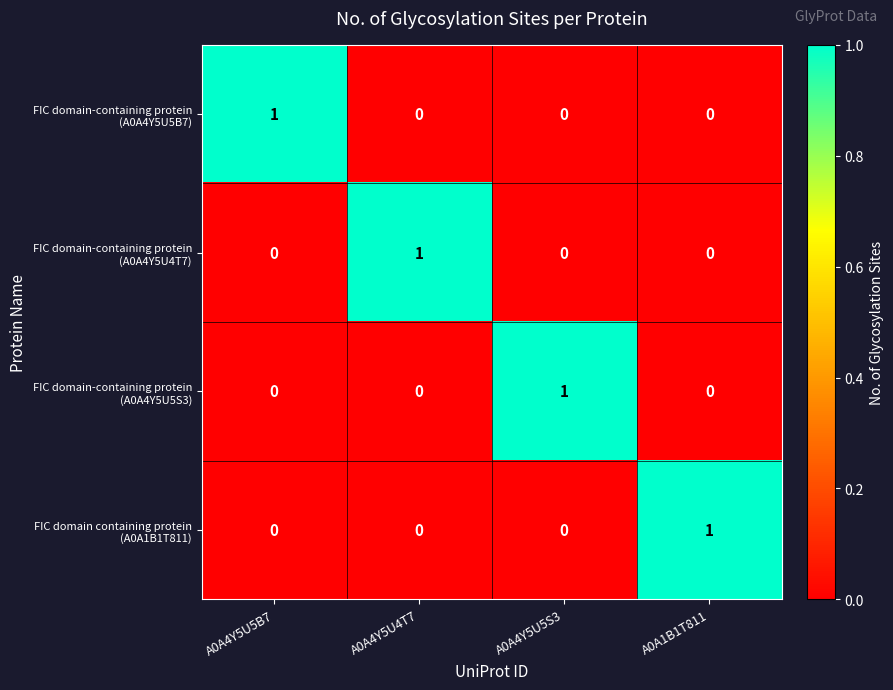

At how many categories does at least one series exceed 0?

4